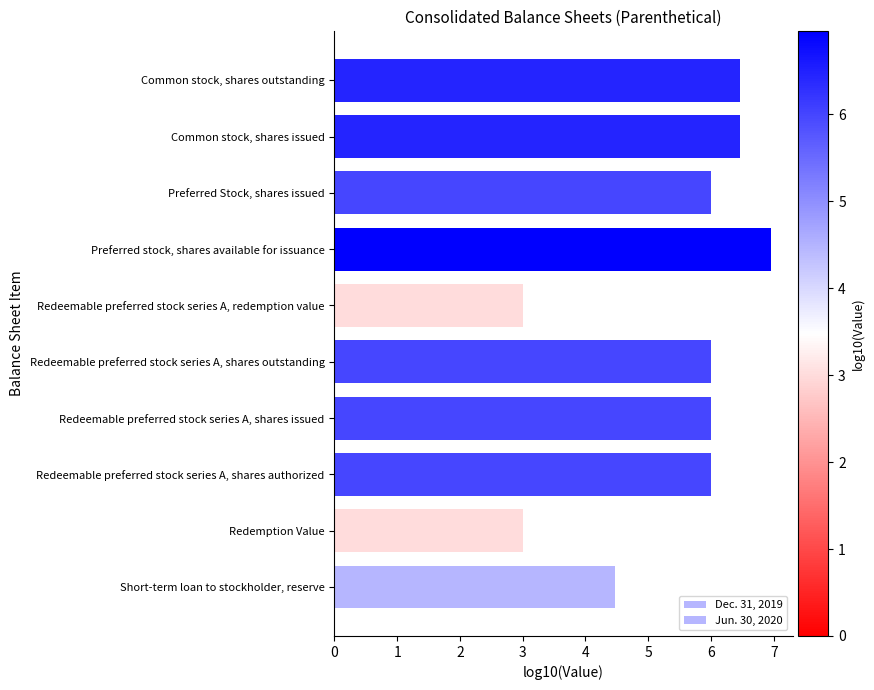

Rank the categories by Jun. 30, 2020 value from highest to lowest.

Preferred stock, shares available for issuance, Common stock, shares issued, Common stock, shares outstanding, Redeemable preferred stock series A, shares authorized, Redeemable preferred stock series A, shares issued, Redeemable preferred stock series A, shares outstanding, Preferred Stock, shares issued, Short-term loan to stockholder, reserve, Redemption Value, Redeemable preferred stock series A, redemption value